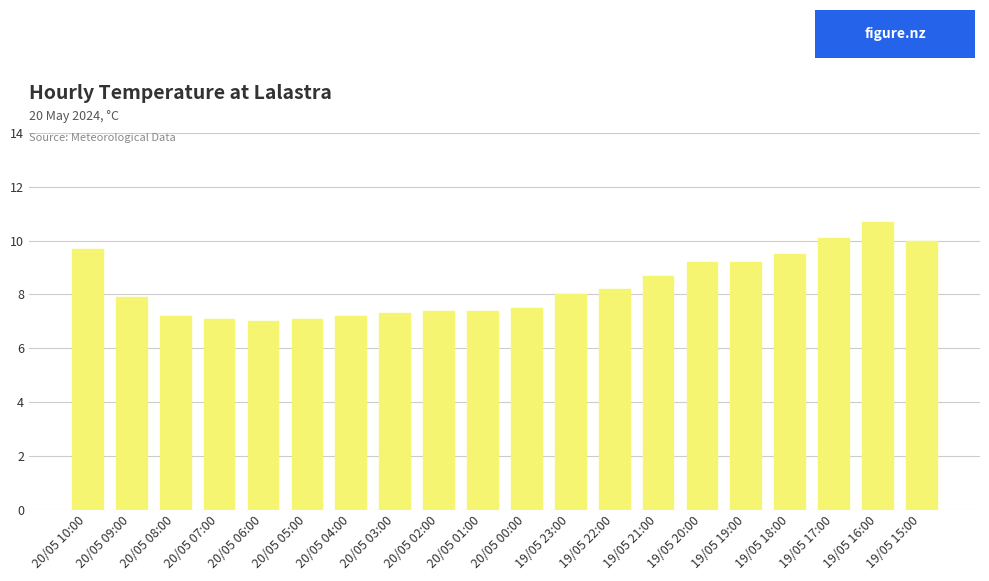

What is the difference between the second highest and second lowest values?

3.0